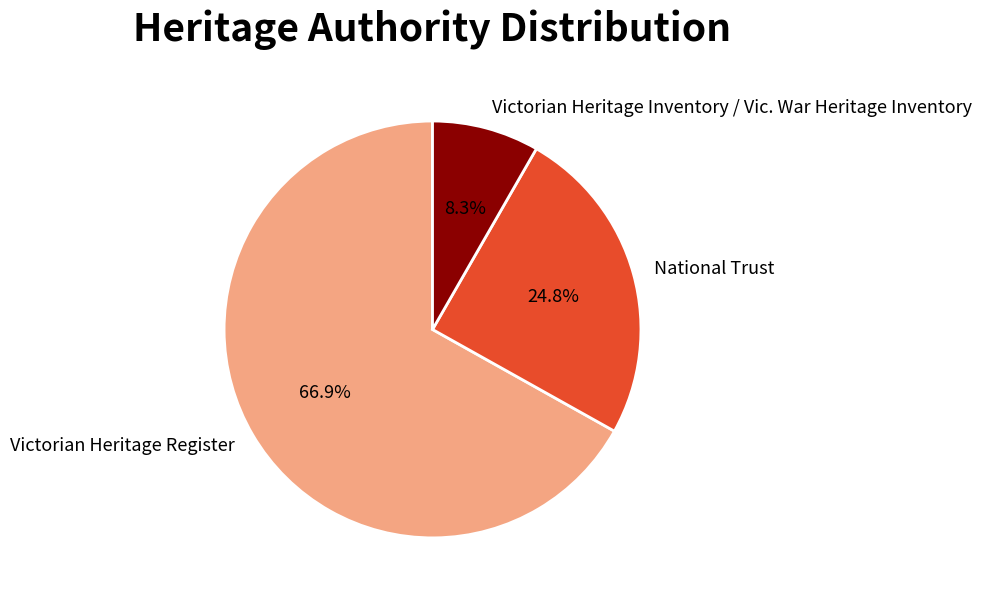

The National Trust slice represents 25% of the pie. True or false?

True